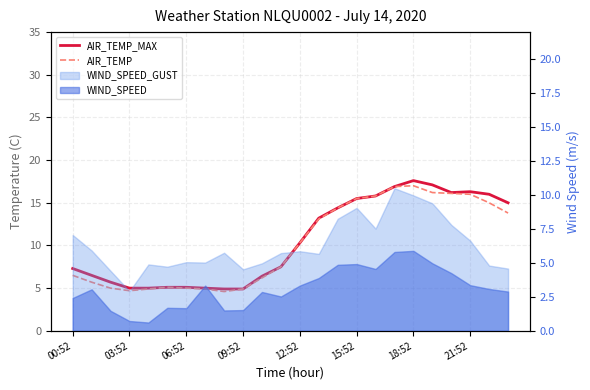

What value does the AIR_TEMP series have at 23?

13.8